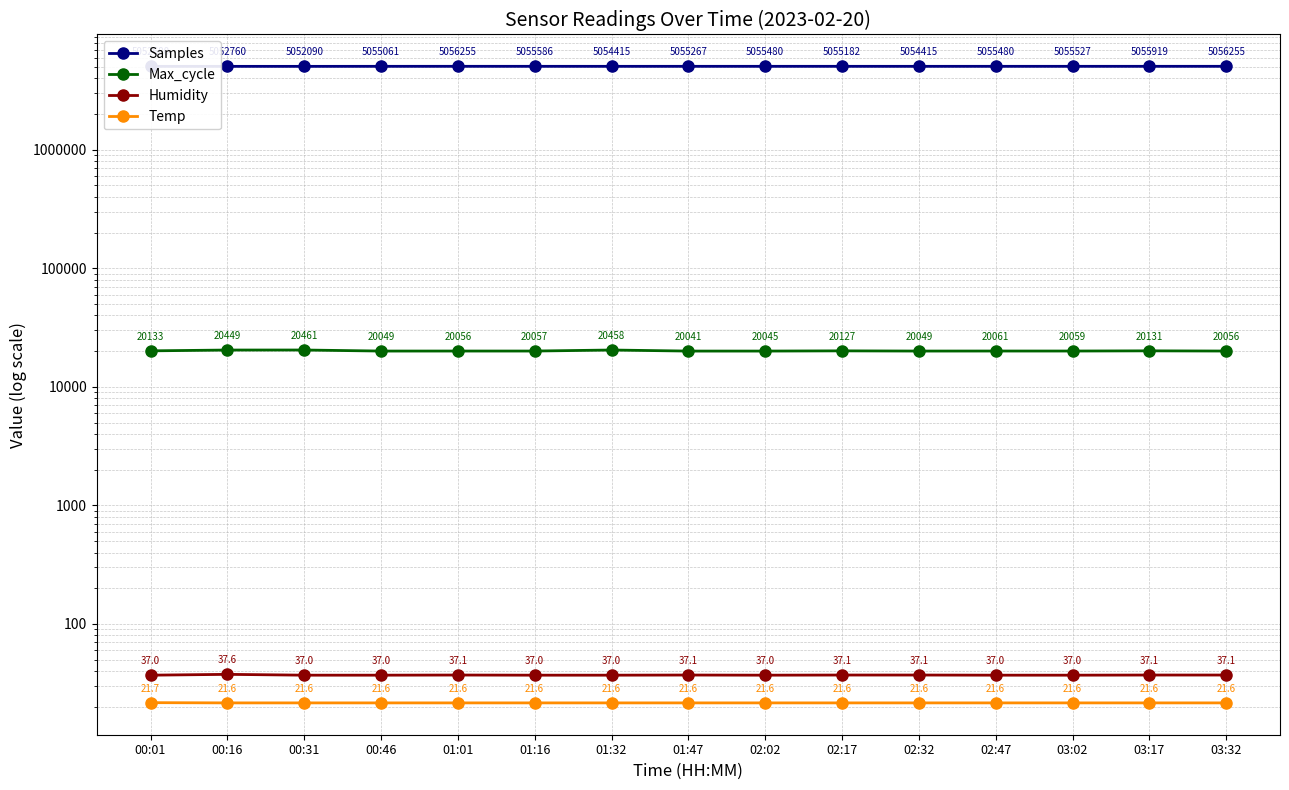

True or false: Max_cycle has a value of 9294.5 at 01:16.

False